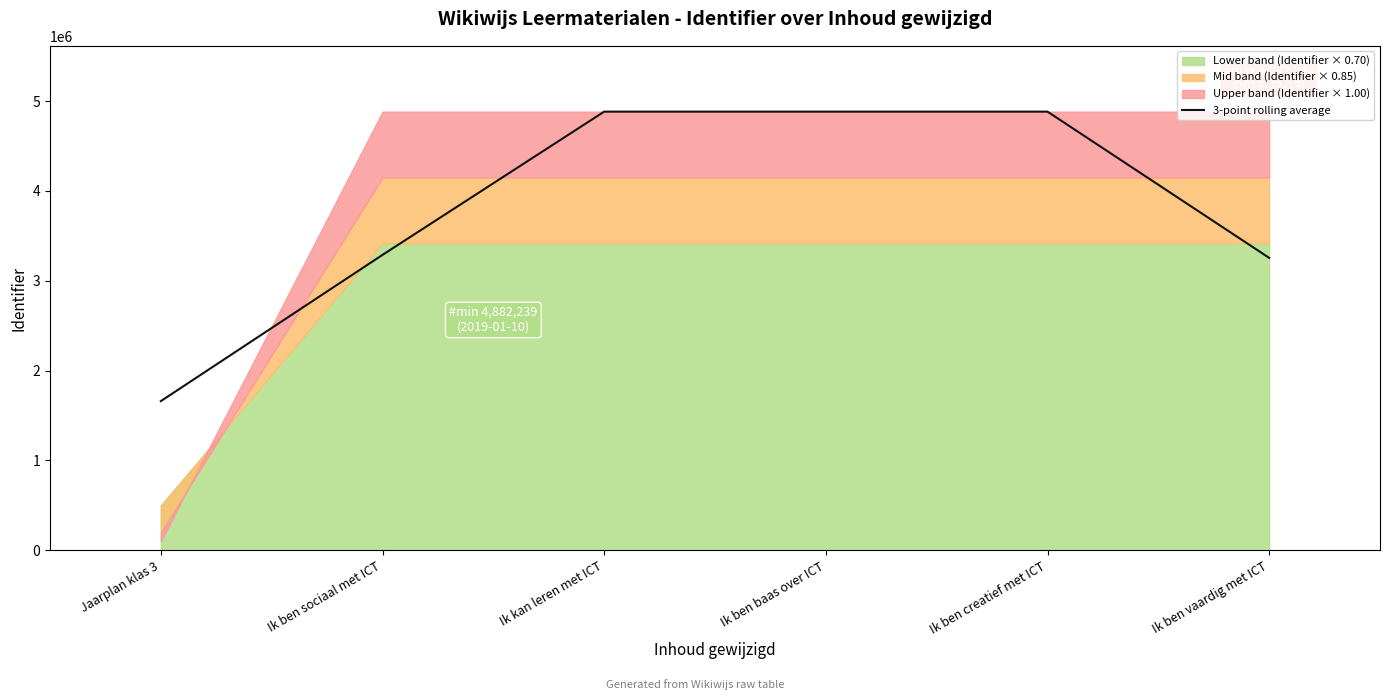

What is the maximum value shown in the chart?

4882243.0